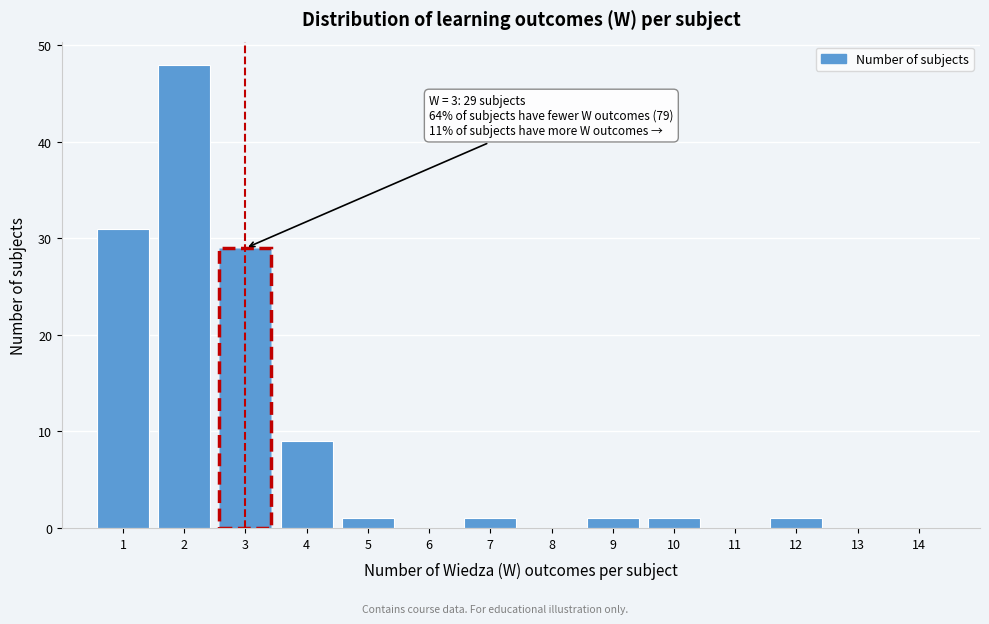

Which range on the x-axis has the tallest bar?

1.5 to 2.5